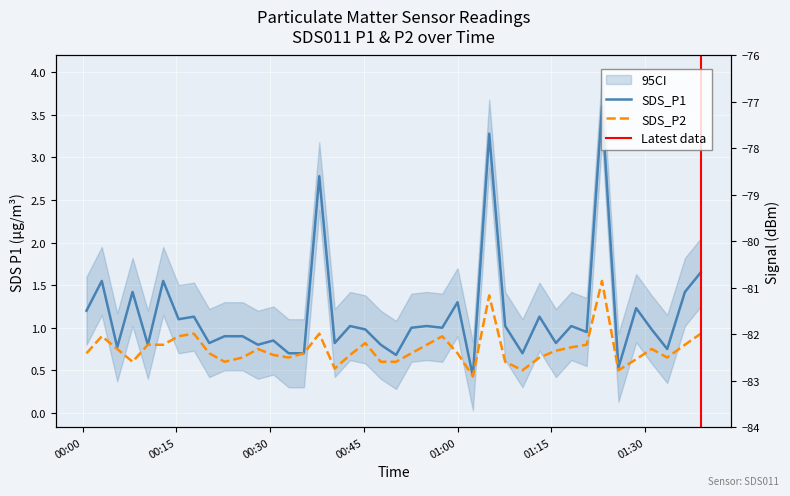

What is the difference between the SDS_P1 values at 2023/08/06 00:15:22 and 2023/08/06 00:08:00?

0.3